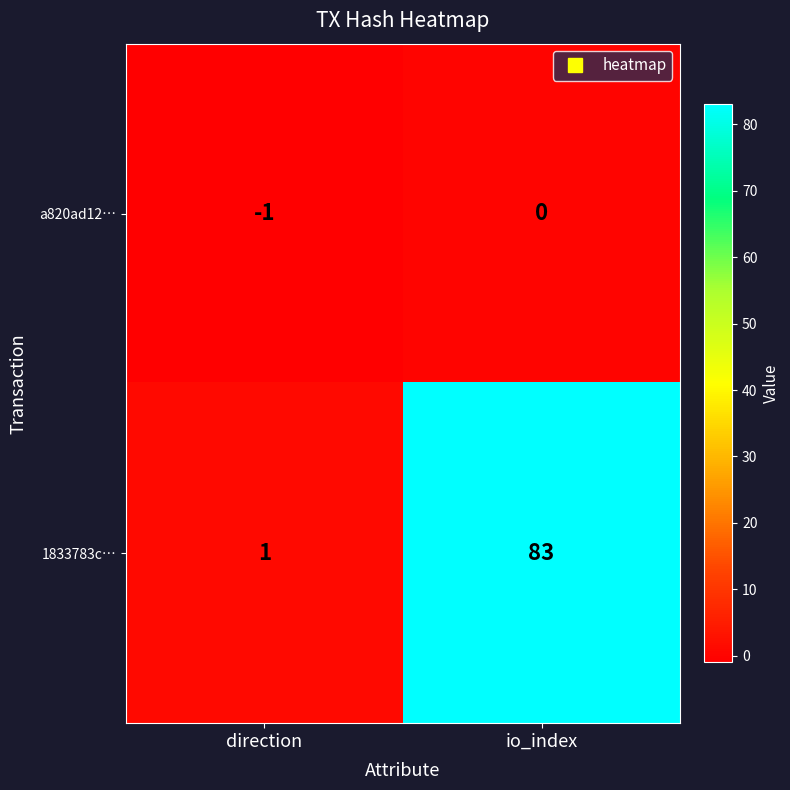

Rank the series at io_index from highest to lowest value.

1833783c…, a820ad12…